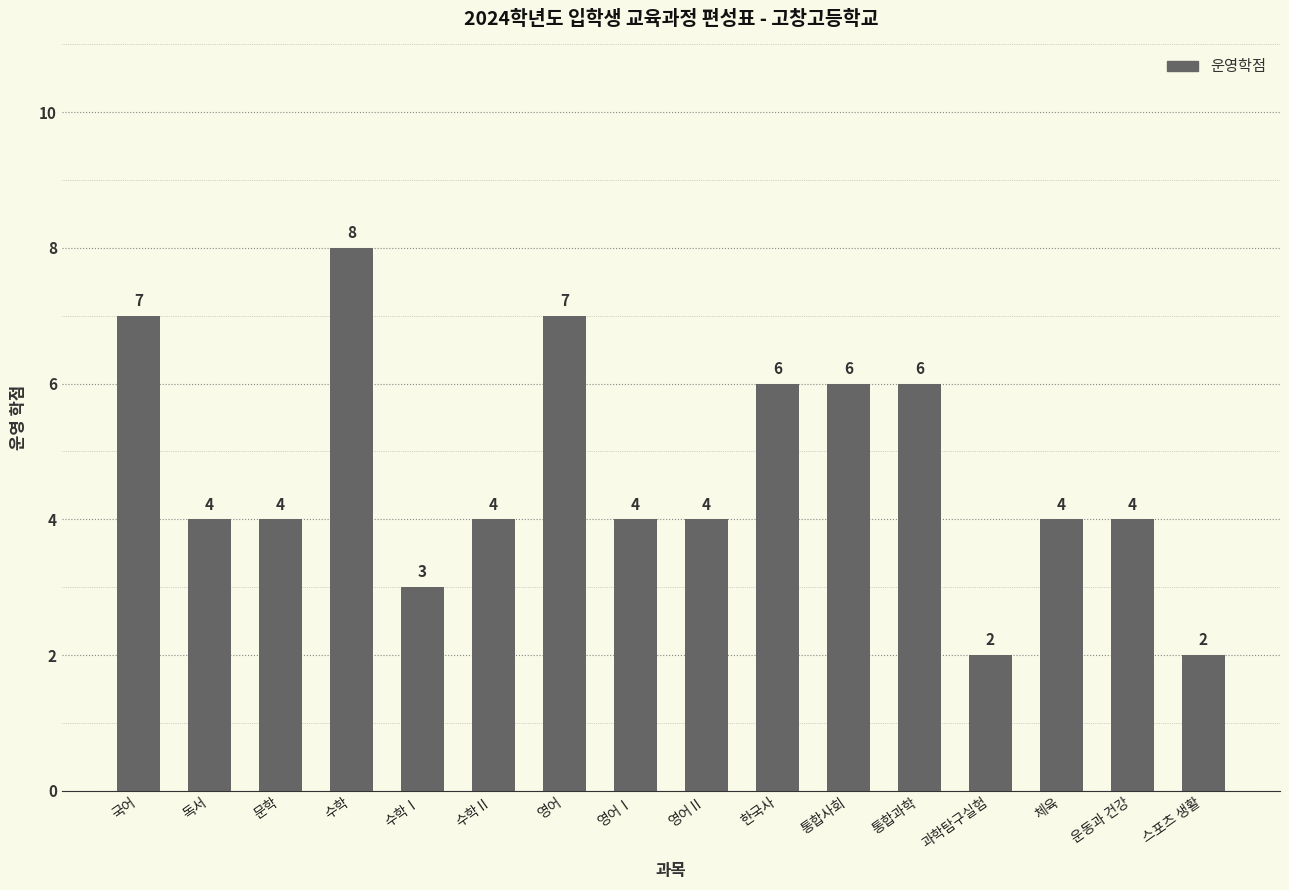

What is the label of the 11th bar from the left?

통합사회